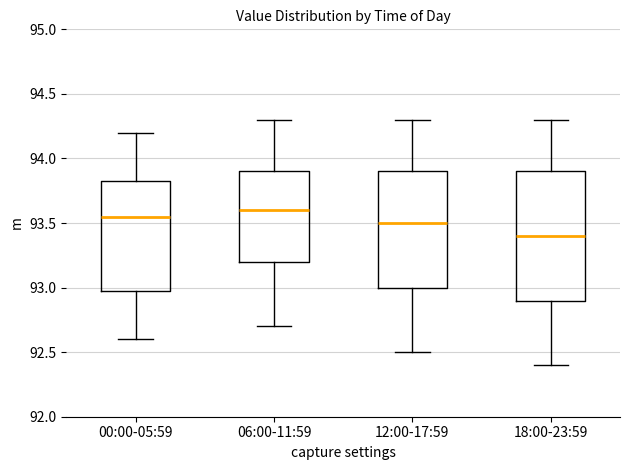

Reading left to right, transcribe this box plot: for each box, give where its median line is, the range the box spans, and where its two whiskers end, as read against the y-axis. The values are not printed on the chart, so give them approximately, as read against the axis.

00:00-05:59: median 93.55, box 93.00 to 93.85, whiskers 92.60 to 94.20
06:00-11:59: median 93.60, box 93.20 to 93.90, whiskers 92.70 to 94.30
12:00-17:59: median 93.50, box 93.00 to 93.90, whiskers 92.50 to 94.30
18:00-23:59: median 93.40, box 92.90 to 93.90, whiskers 92.40 to 94.30